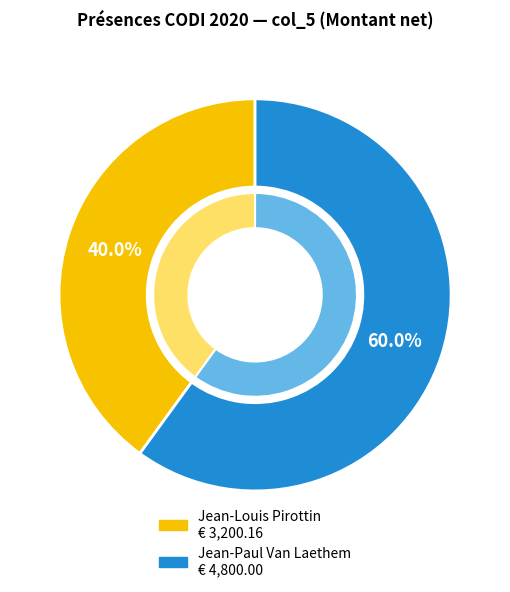

To the nearest percent, what is the combined percentage of Jean-Paul Van Laethem and Jean-Louis Pirottin?

100%